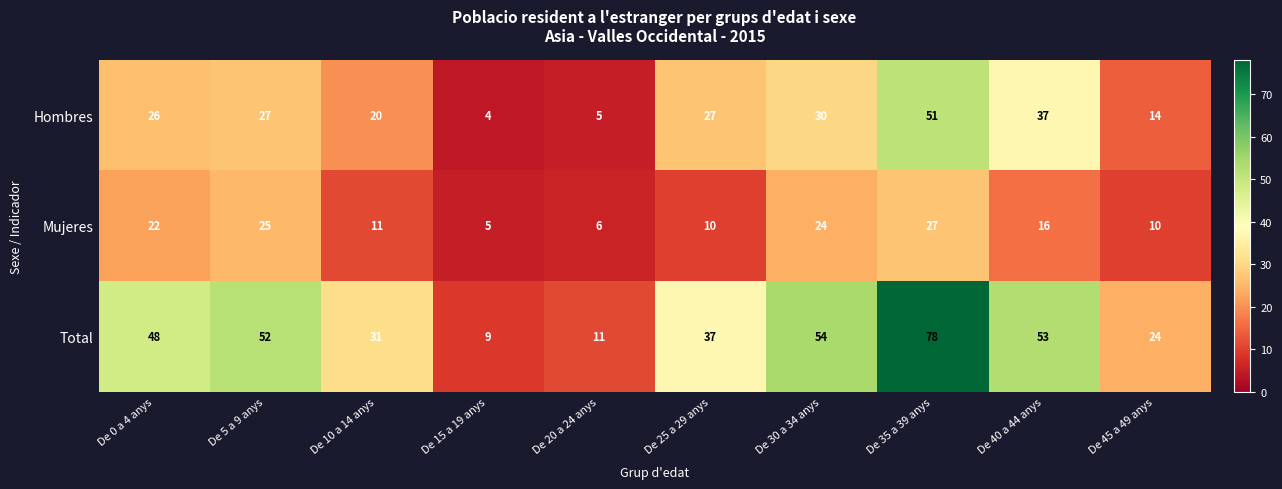

What is the difference between the second highest and minimum values in the Total series?

45